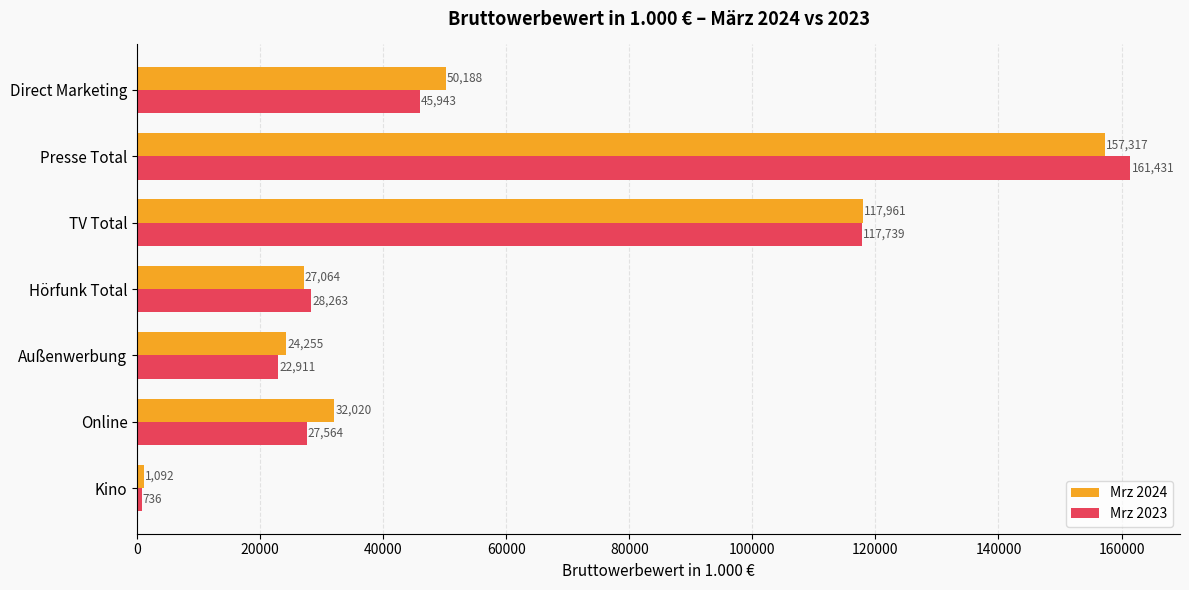

At how many categories does at least one series exceed 27305?

5